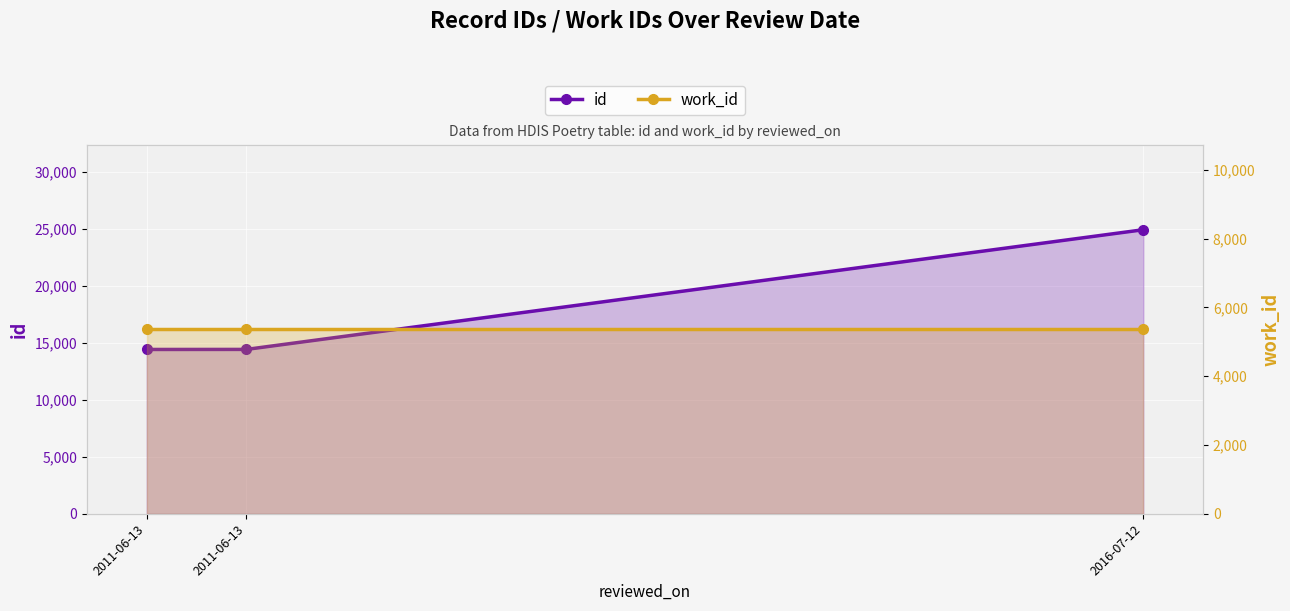

What is the lowest value of the id series?

14419